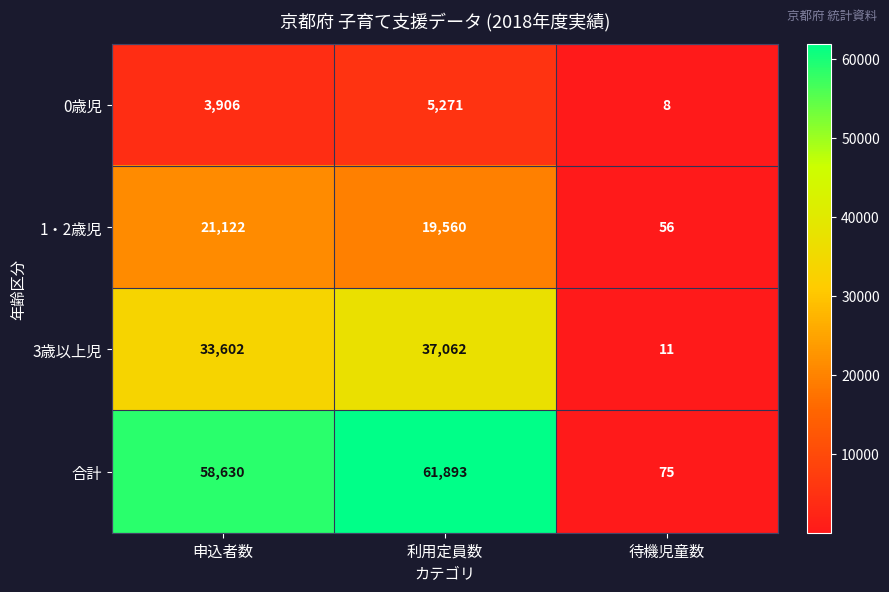

Reading left to right, what are all the values shown in this chart?

0歳児: 3906	5271	8
1・2歳児: 21122	19560	56
3歳以上児: 33602	37062	11
合計: 58630	61893	75